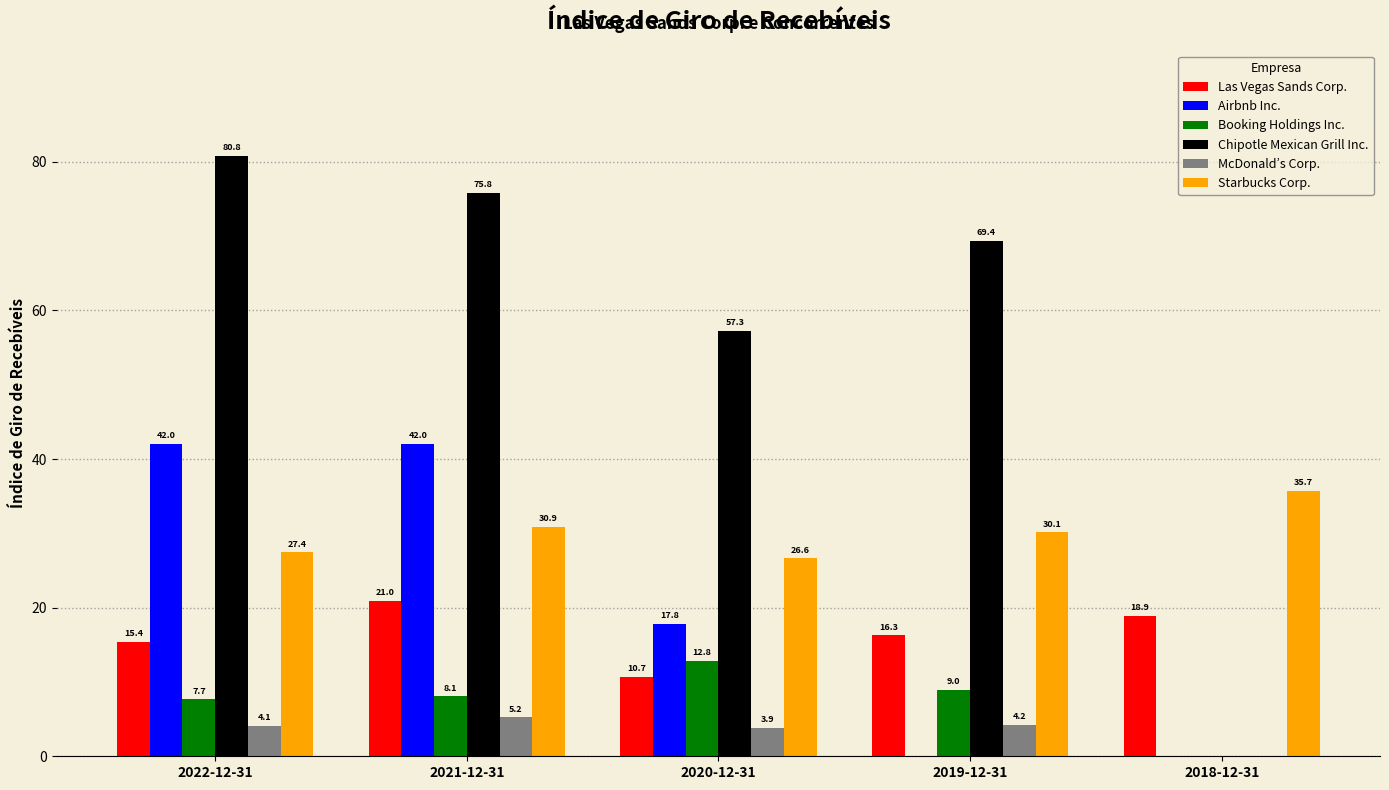

What is the average value of the Las Vegas Sands Corp. series?

16.4